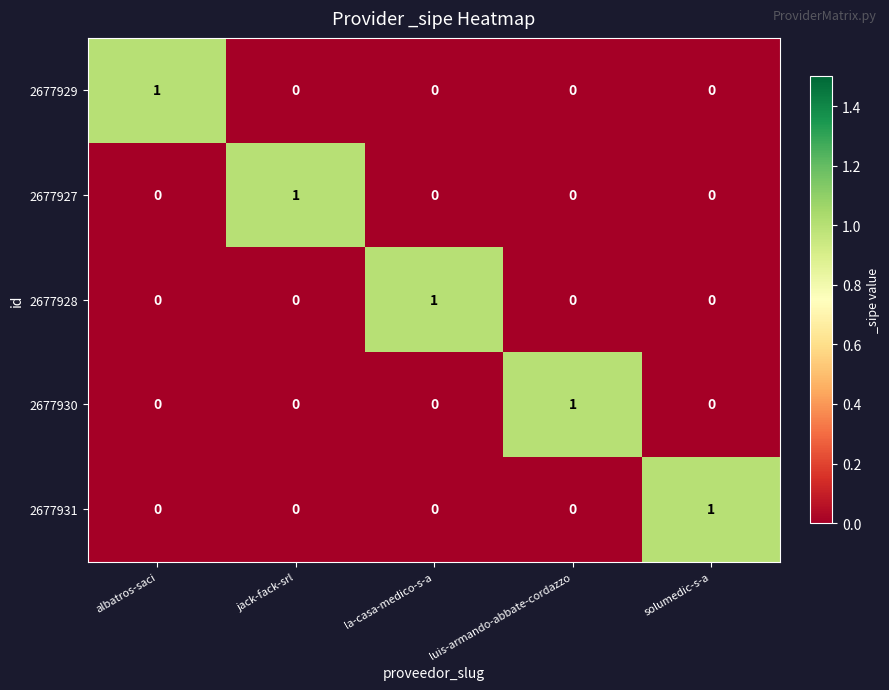

What is the greatest value displayed?

1